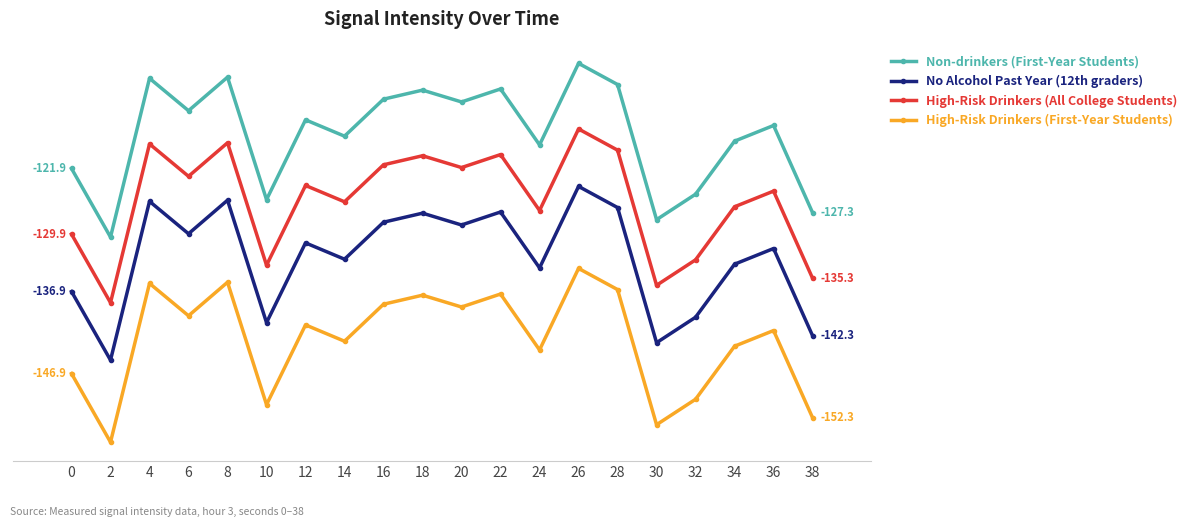

True or false: Non-drinkers (First-Year Students) and No Alcohol Past Year (12th graders) intersect in this chart.

False